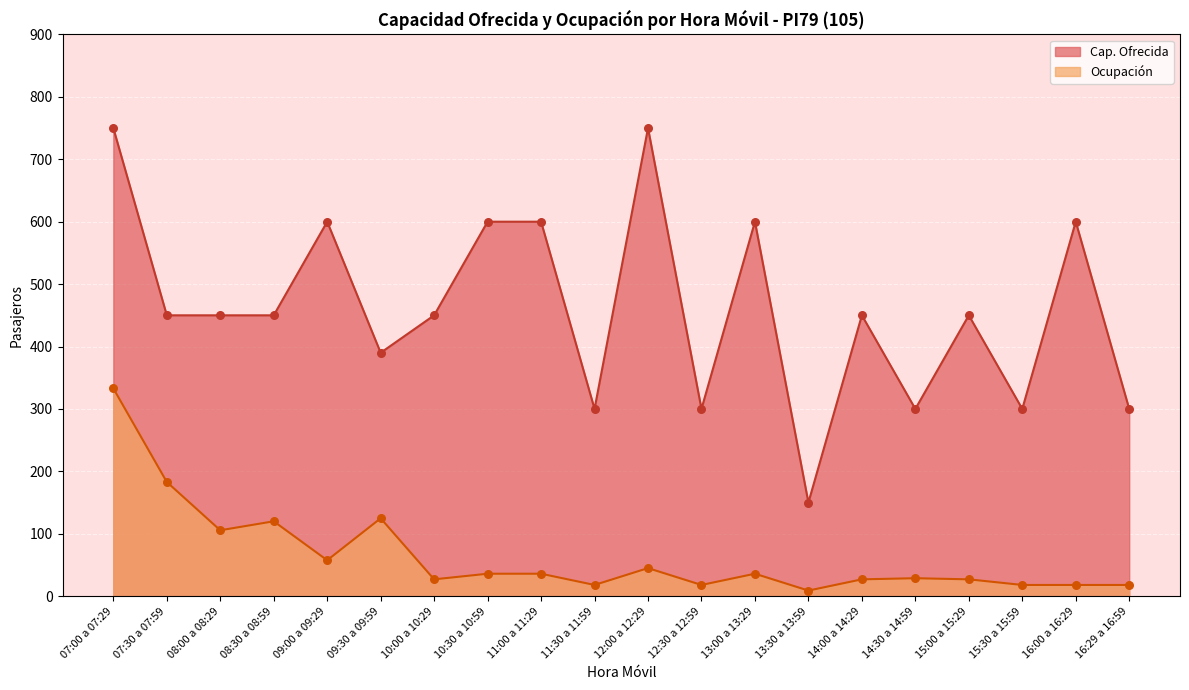

Which series has the widest spread of values?

Cap. Ofrecida